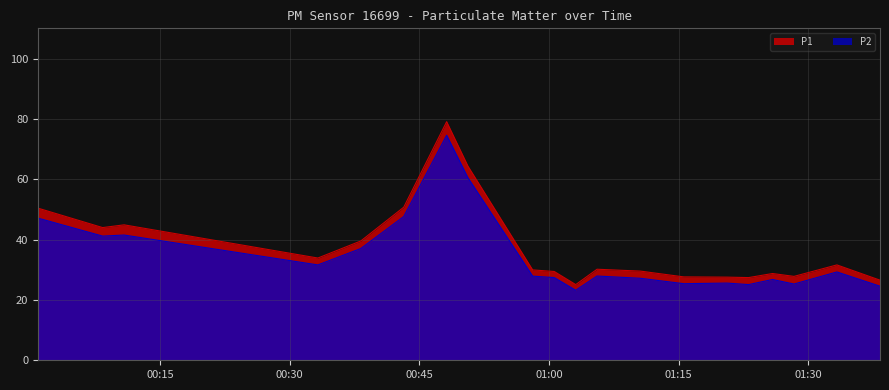

Which series has the widest spread of values?

P1